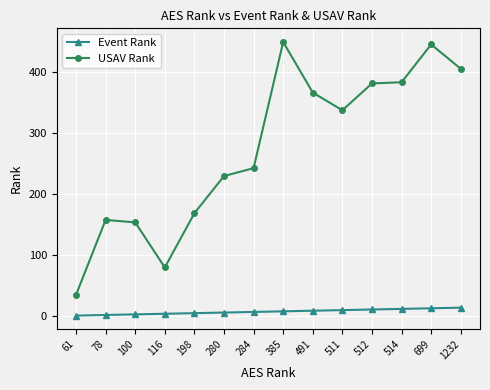

Rank the series at 512 from highest to lowest value.

USAV Rank, Event Rank